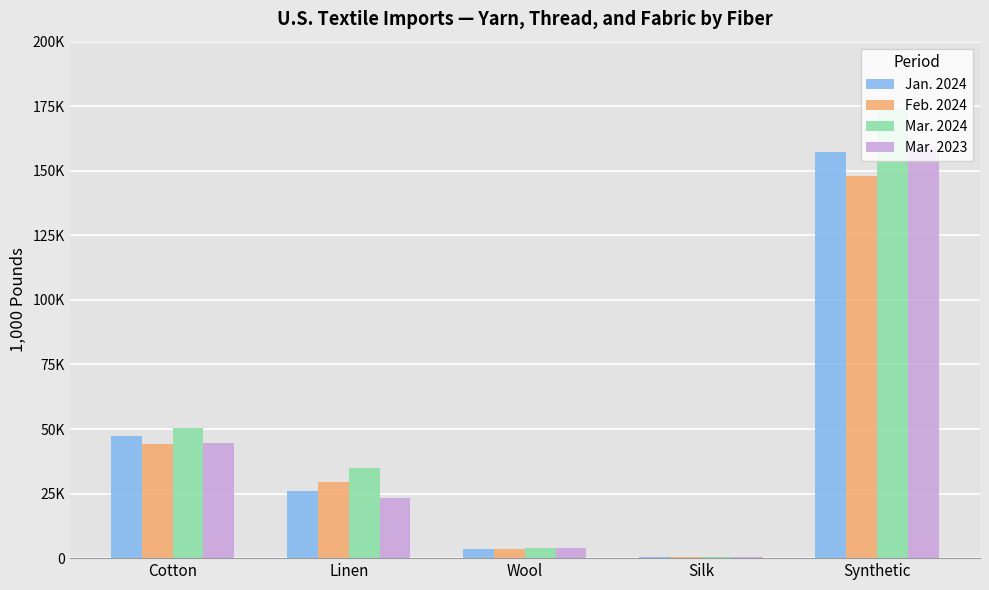

List the labels in order of Feb. 2024 value, smallest first.

Silk, Wool, Linen, Cotton, Synthetic